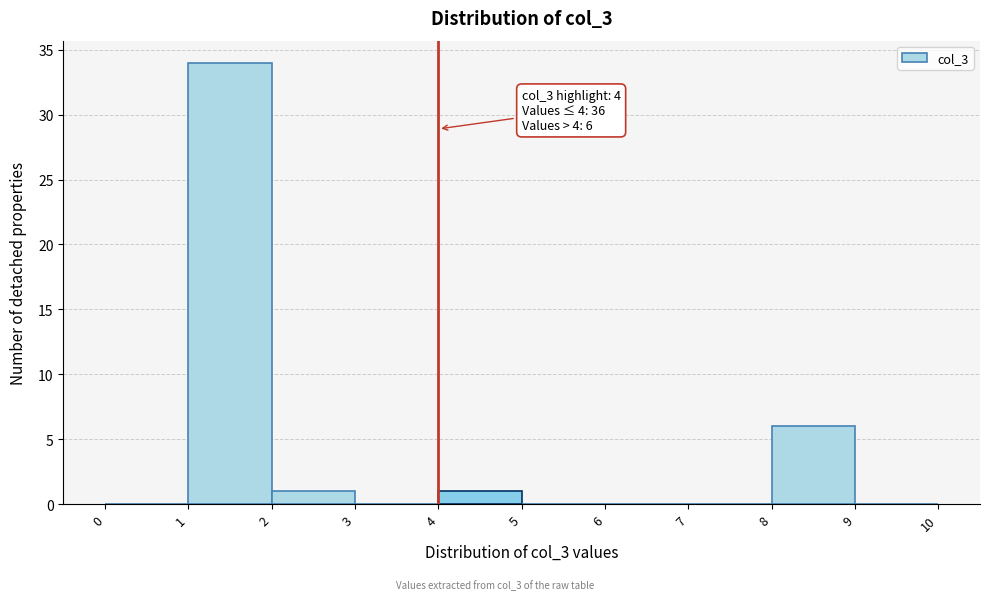

Which range on the x-axis has the tallest bar?

1 to 2